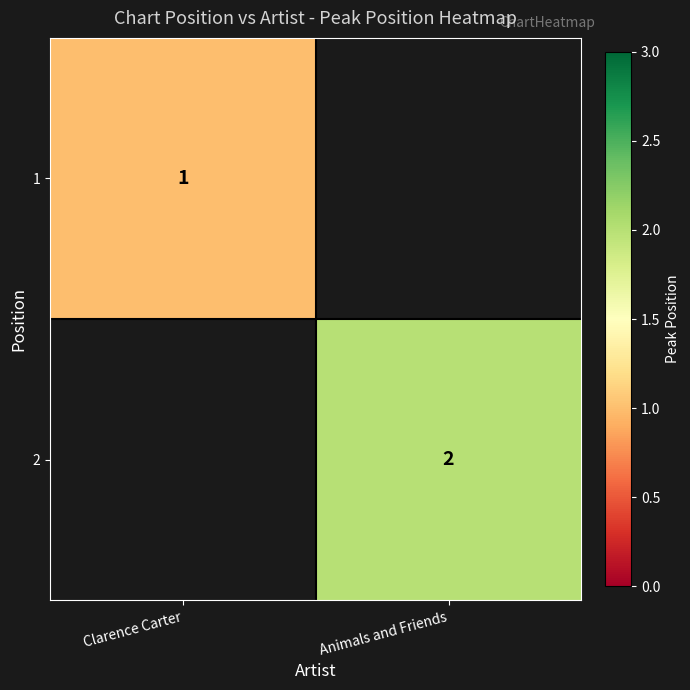

At how many categories does at least one series exceed 0?

2